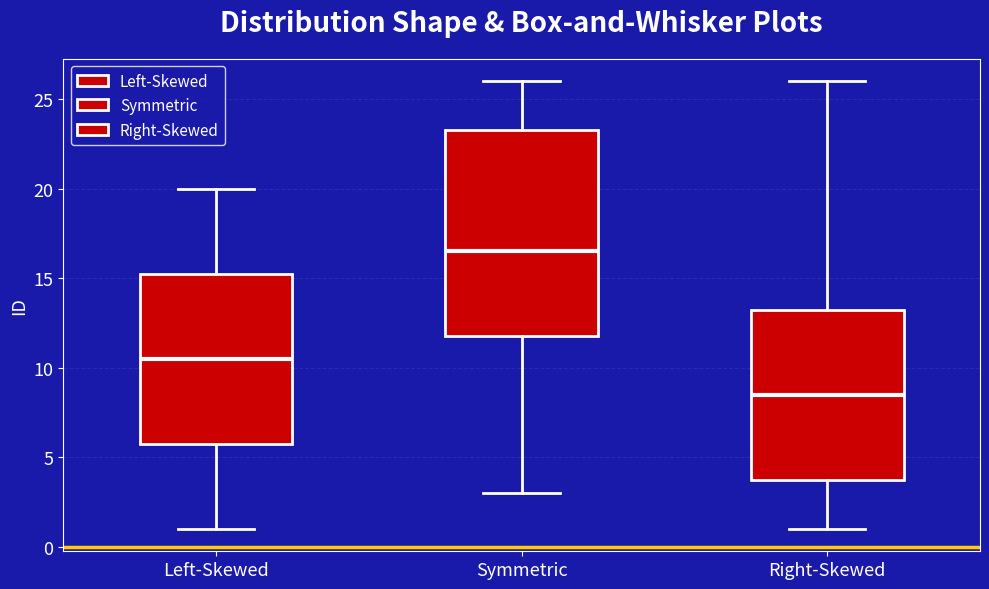

Reading left to right, transcribe this box plot: for each box, give where its median line is, the range the box spans, and where its two whiskers end, as read against the y-axis. The values are not printed on the chart, so give them approximately, as read against the axis.

Left-Skewed: median 10.5, box 6.0 to 15.5, whiskers 1.0 to 20.0
Symmetric: median 16.5, box 12.0 to 23.5, whiskers 3.0 to 26.0
Right-Skewed: median 8.5, box 4.0 to 13.5, whiskers 1.0 to 26.0